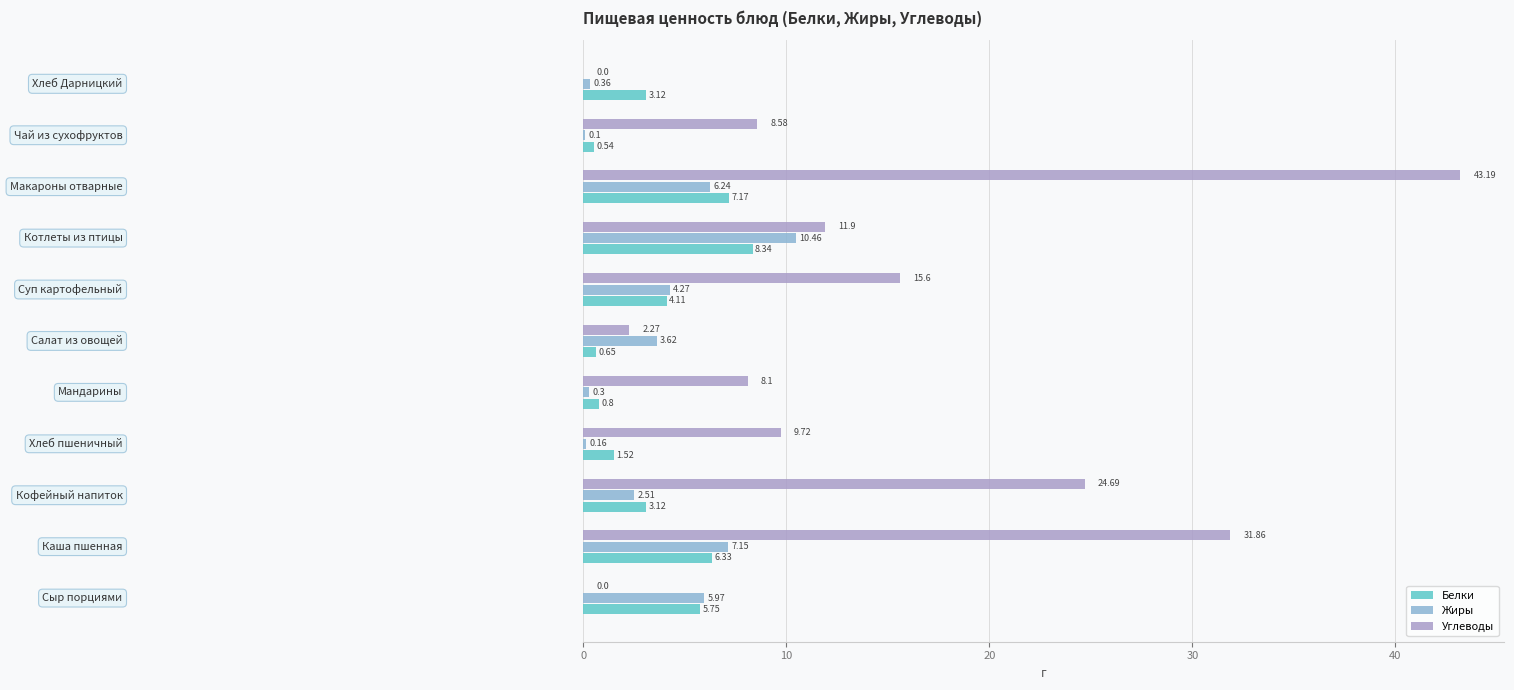

Which series has the largest total across all categories?

Углеводы